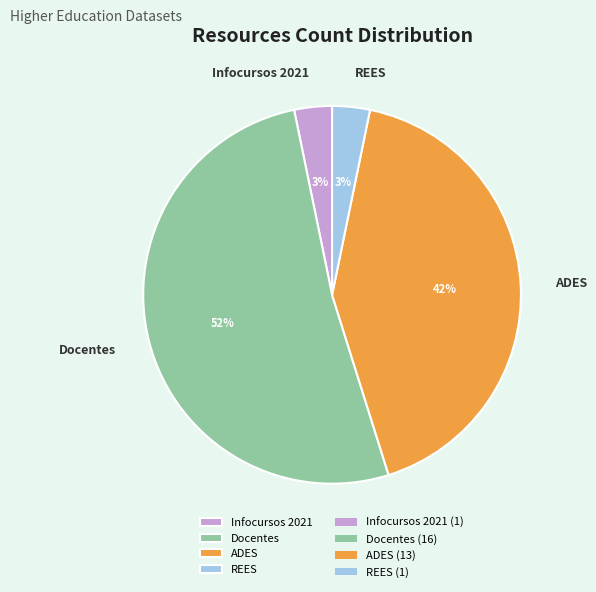

True or false: ADES accounts for 42% of the total.

True